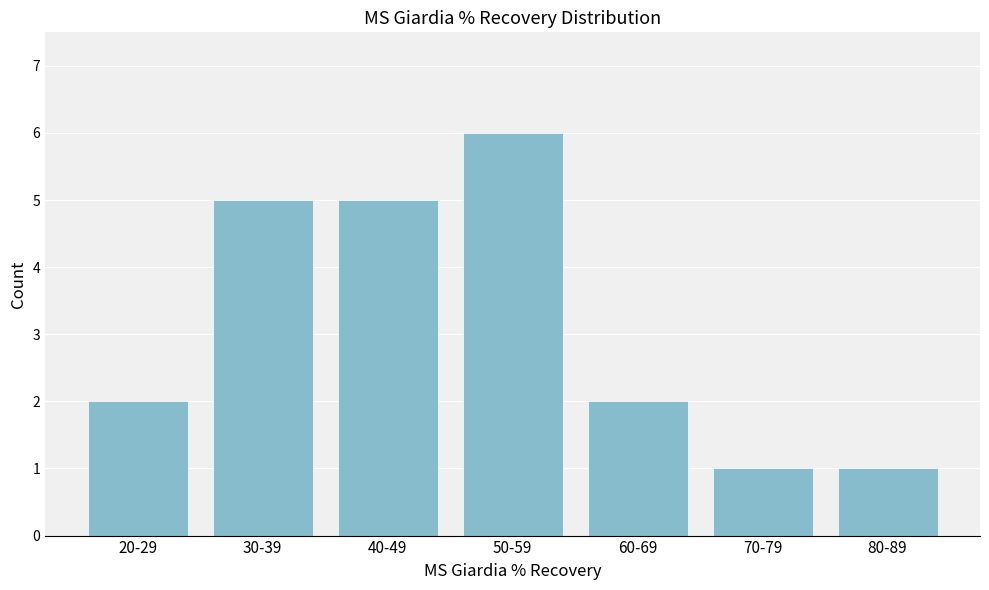

Reading left to right, list all the values displayed in this chart.

2	5	5	6	2	1	1